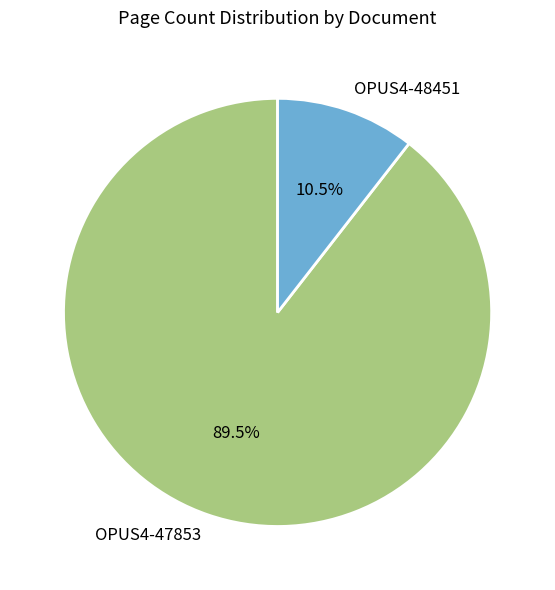

What is the ratio of the value at OPUS4-47853 to the value at OPUS4-48451?

8.5